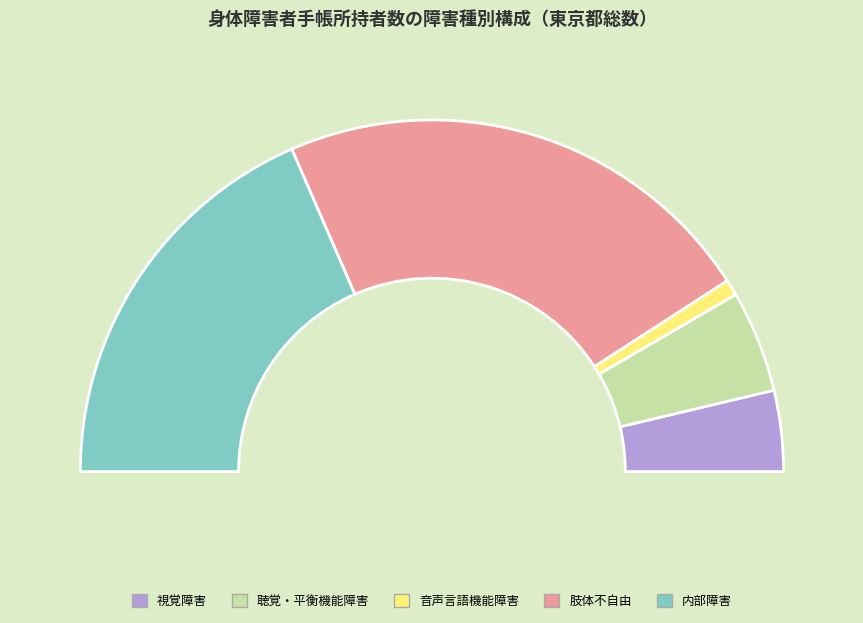

What is the largest slice in the pie chart?

肢体不自由